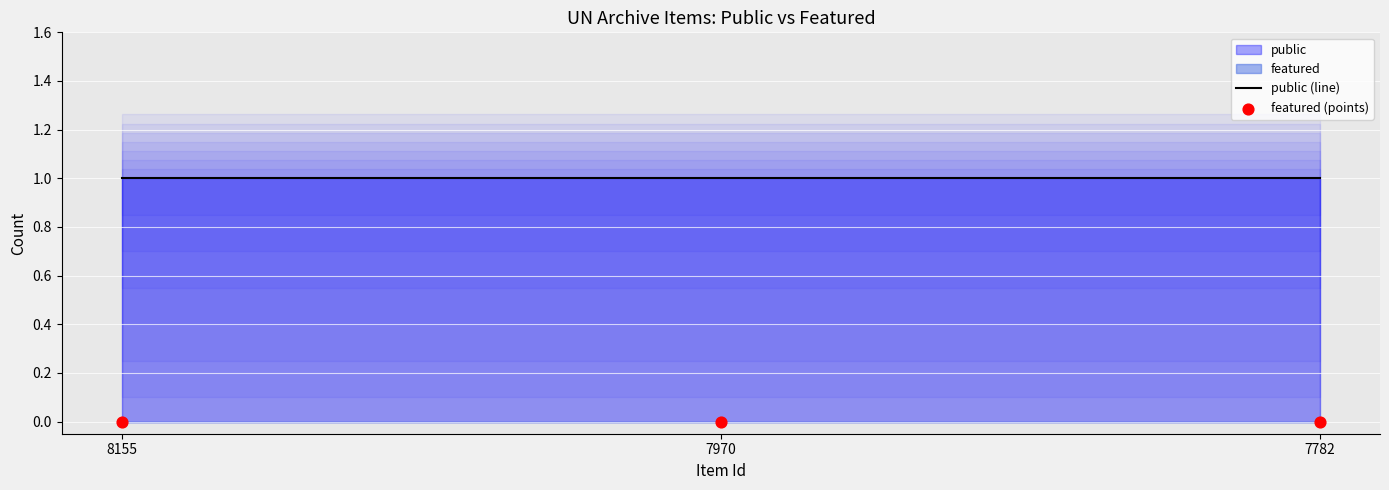

At which category is the sum across all series the highest?

8155